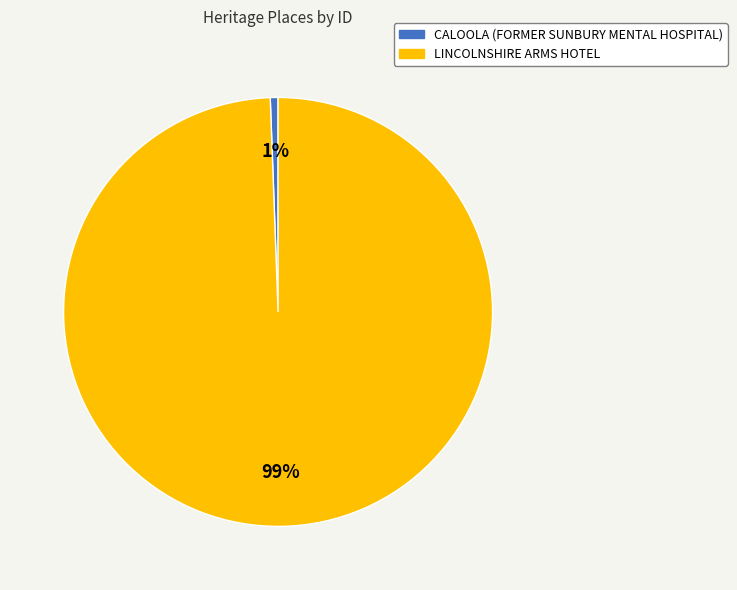

Do LINCOLNSHIRE ARMS HOTEL and CALOOLA (FORMER SUNBURY MENTAL HOSPITAL) together represent more than half of the pie?

Yes